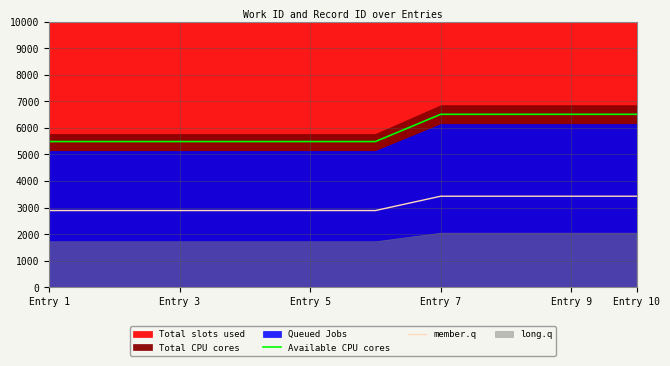

What is the lowest value of the member.q series?

2887.5